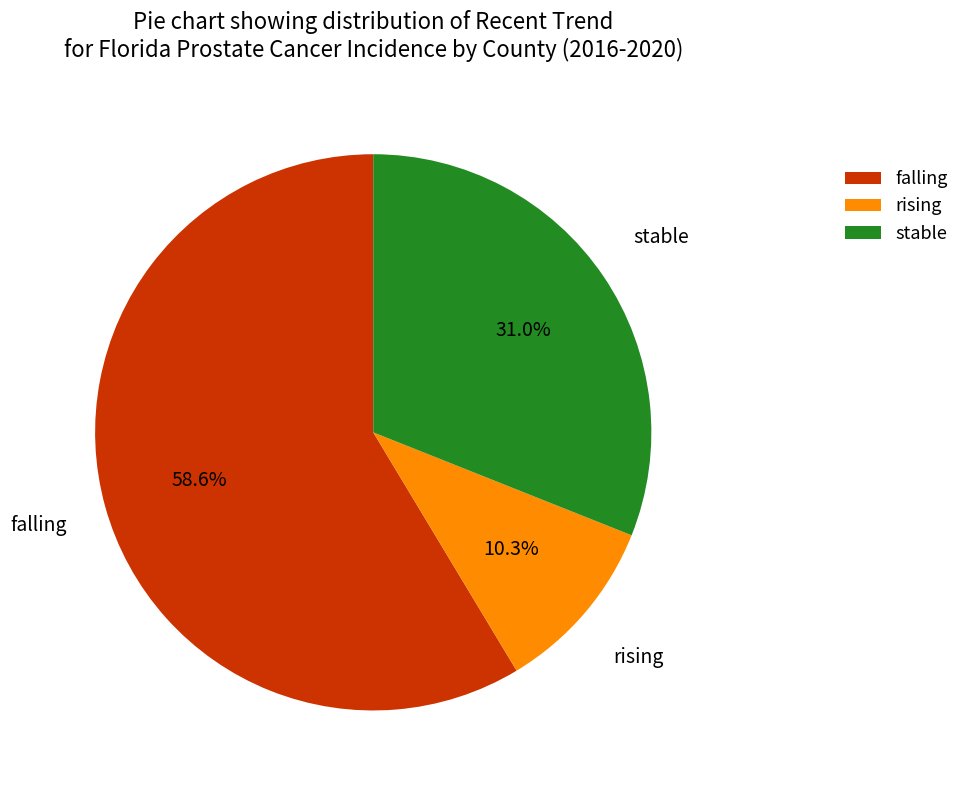

To the nearest percent, what is the difference between the stable and falling slice percentages?

28%